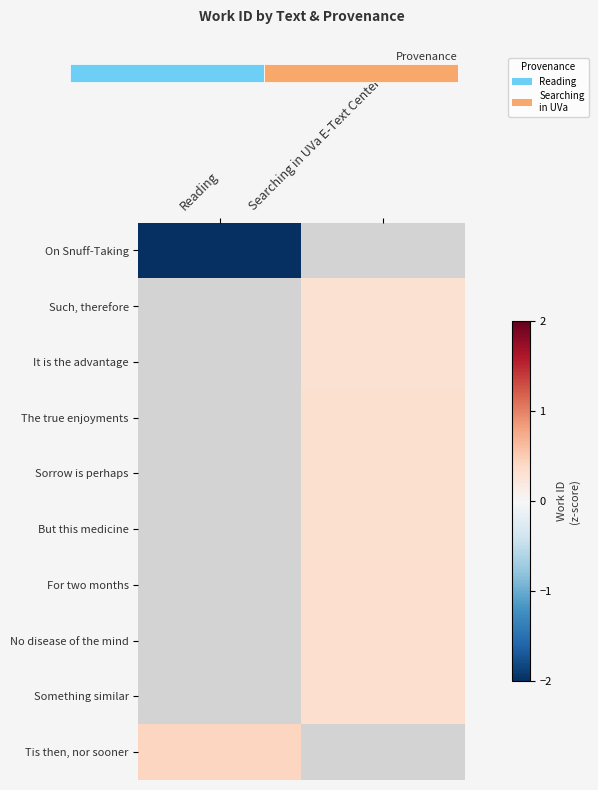

What is the smallest value displayed?

-3.0